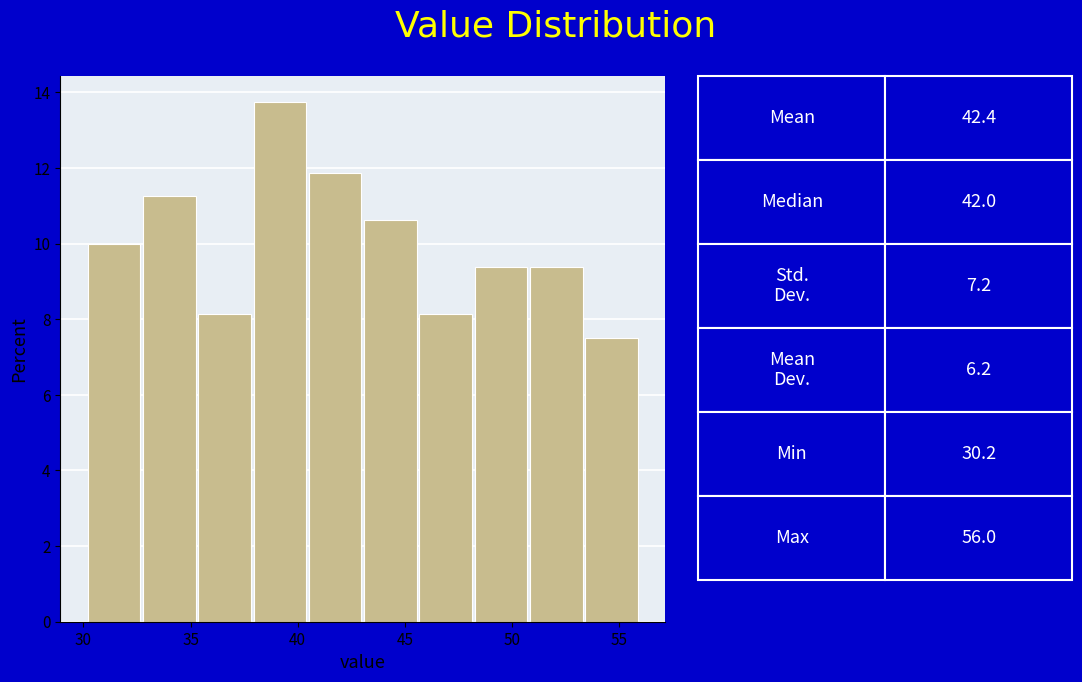

How tall is the bar that spans 33.0 to 35.5 on the x-axis? Neither the bar edges nor the heights are printed on the chart, so give them approximately, as read against the axes.

11.2